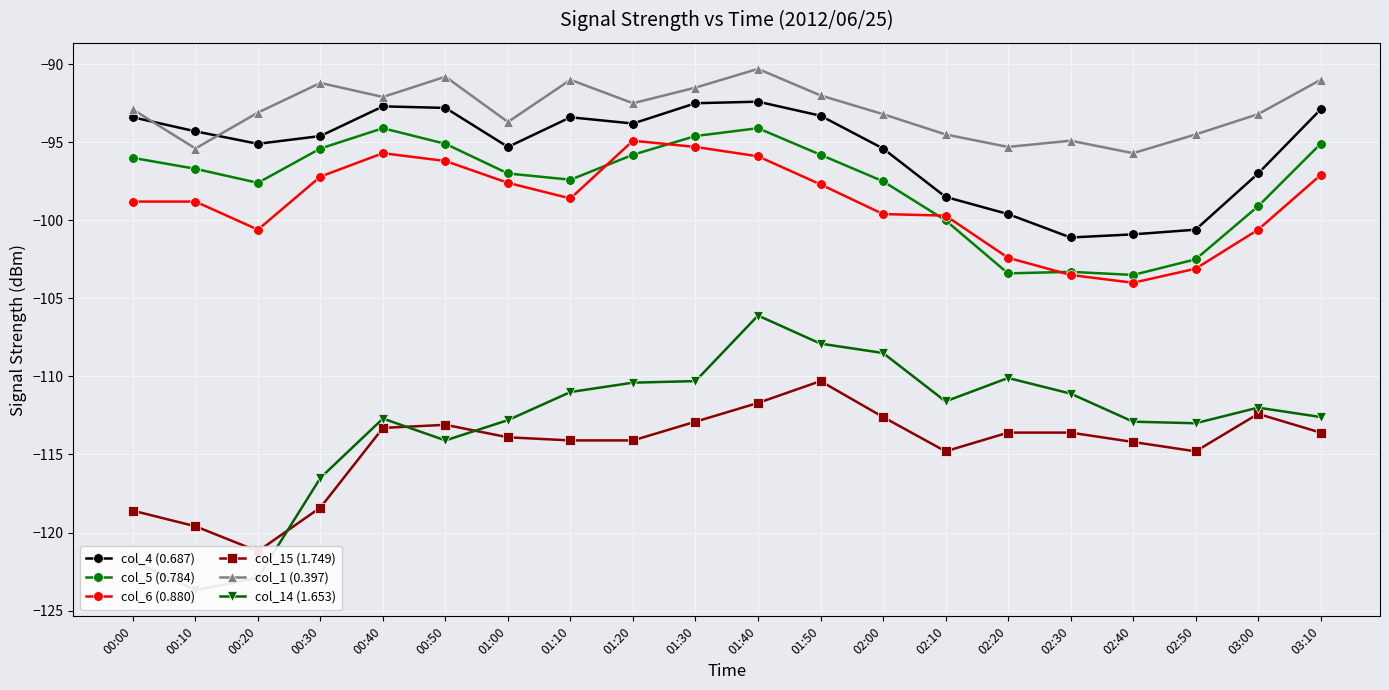

How many lines are shown in the chart?

6